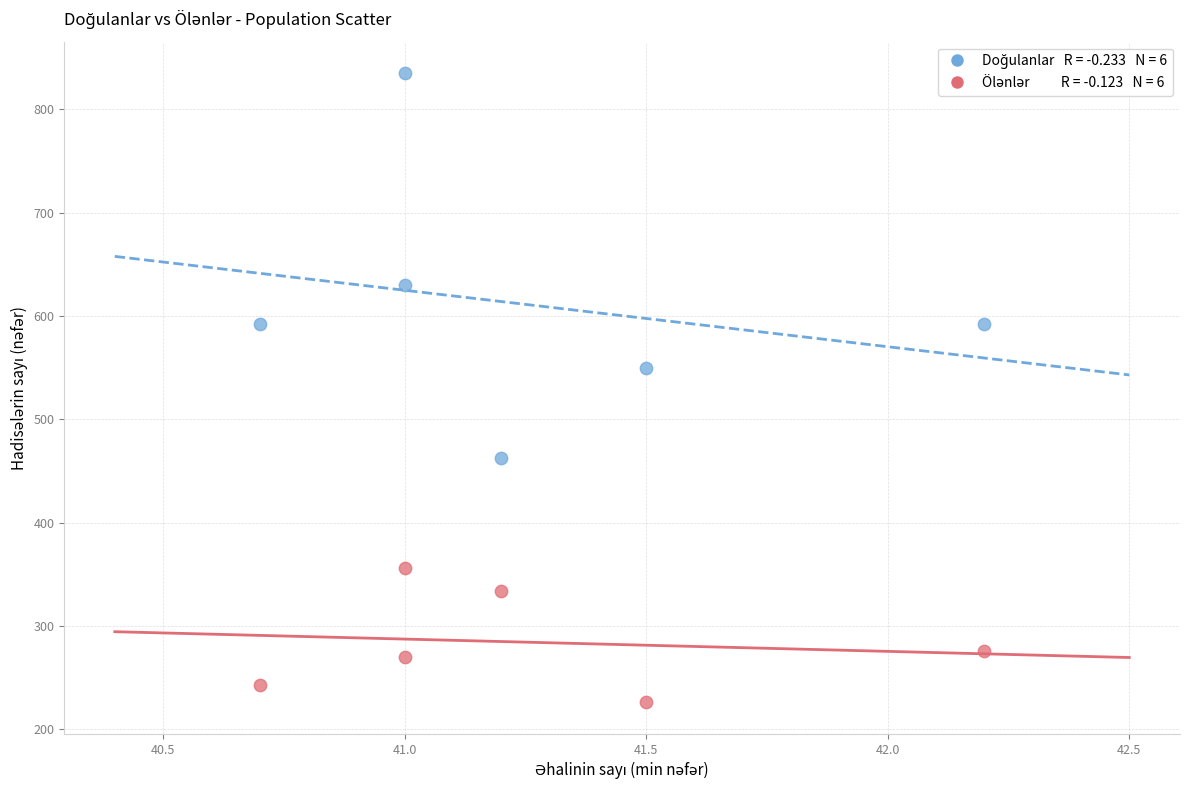

Across all data points, what is the range of Y values (max minus min)?

609